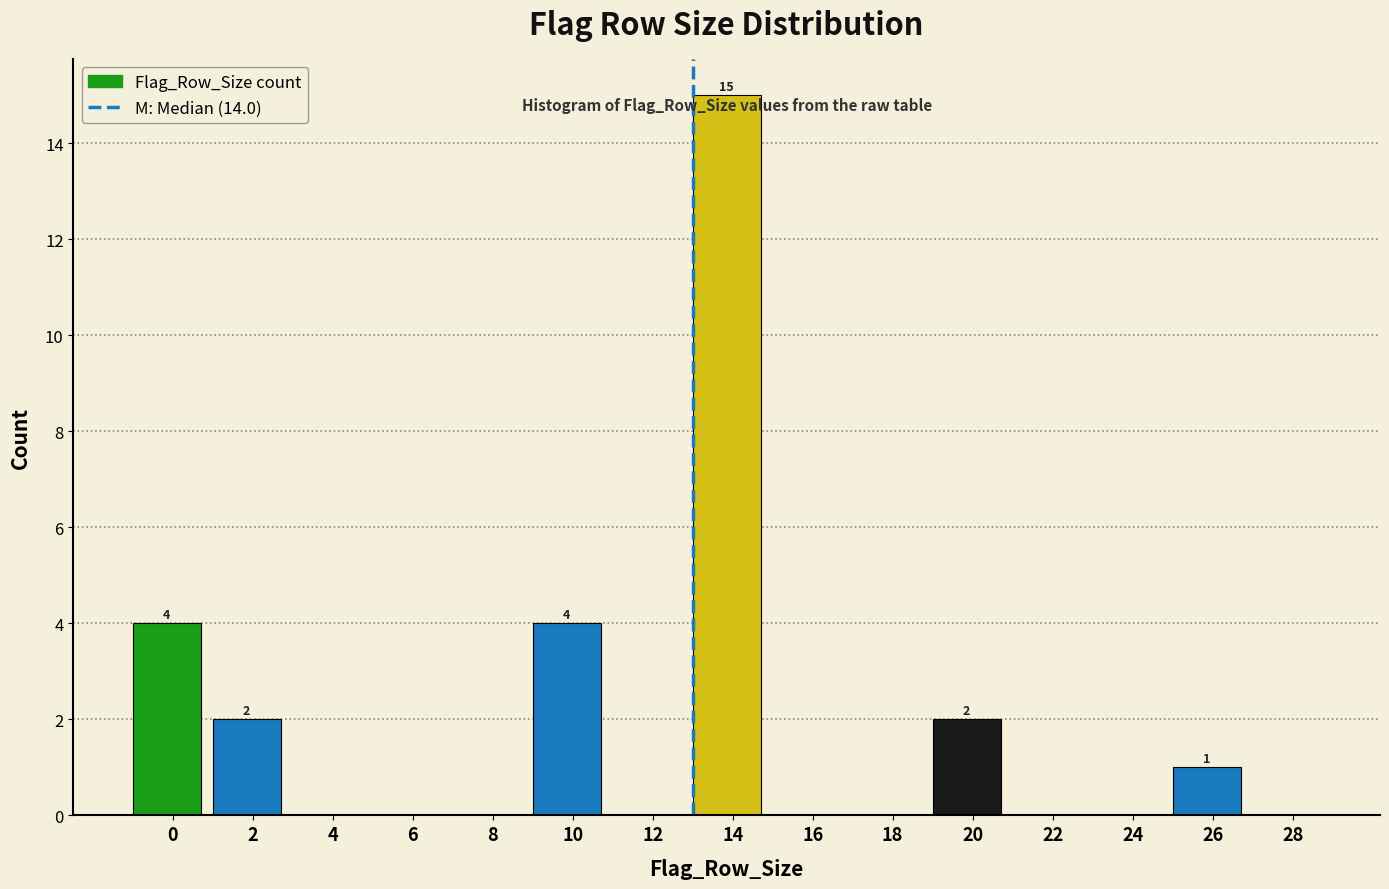

Reading left to right, list all the values displayed in this chart.

0=4	2=2	4=0	6=0	8=0	10=4	12=0	14=15	16=0	18=0	20=2	22=0	24=0	26=1	28=0